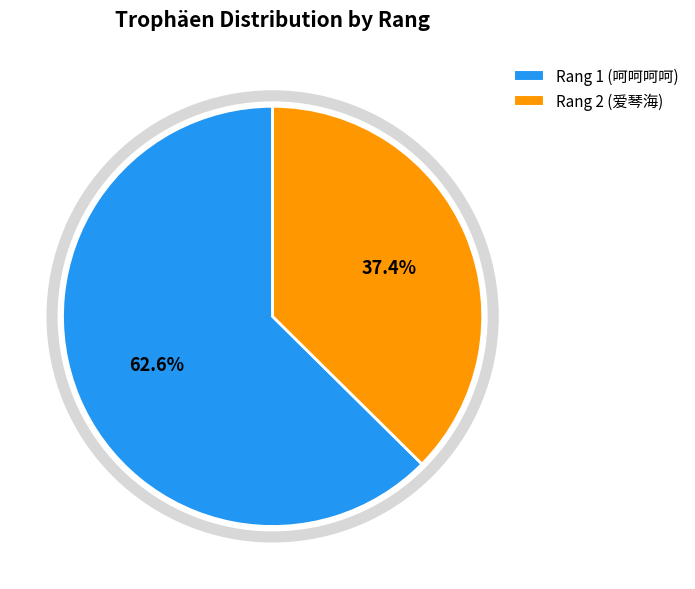

Rank the categories by value from highest to lowest.

Rang 1 (呵呵呵呵), Rang 2 (爱琴海)